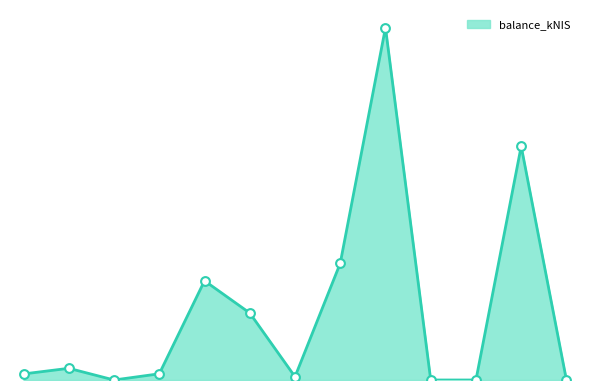

Does the chart have visible grid lines?

No